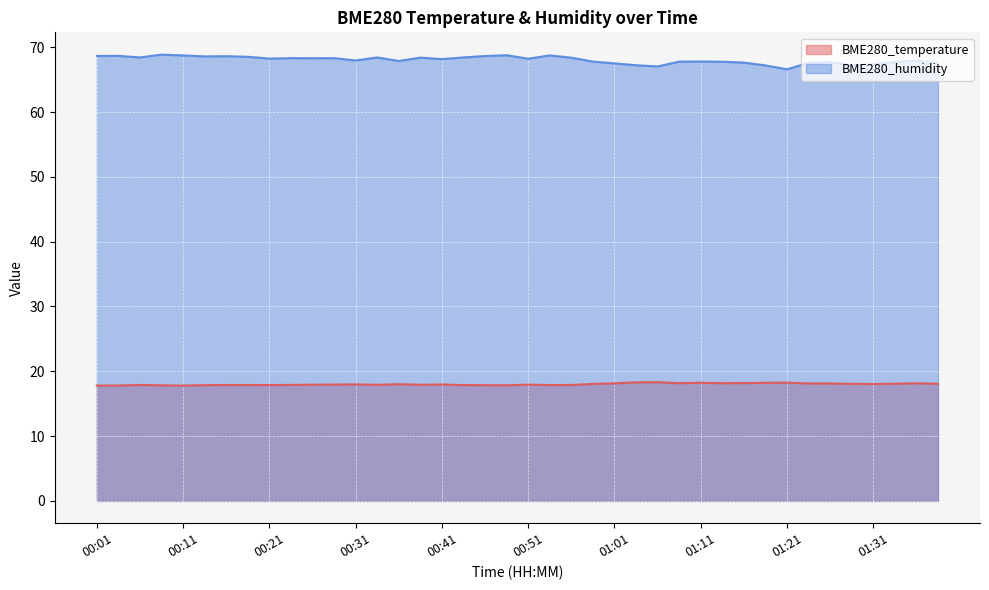

Which series has the largest total across all categories?

BME280_humidity